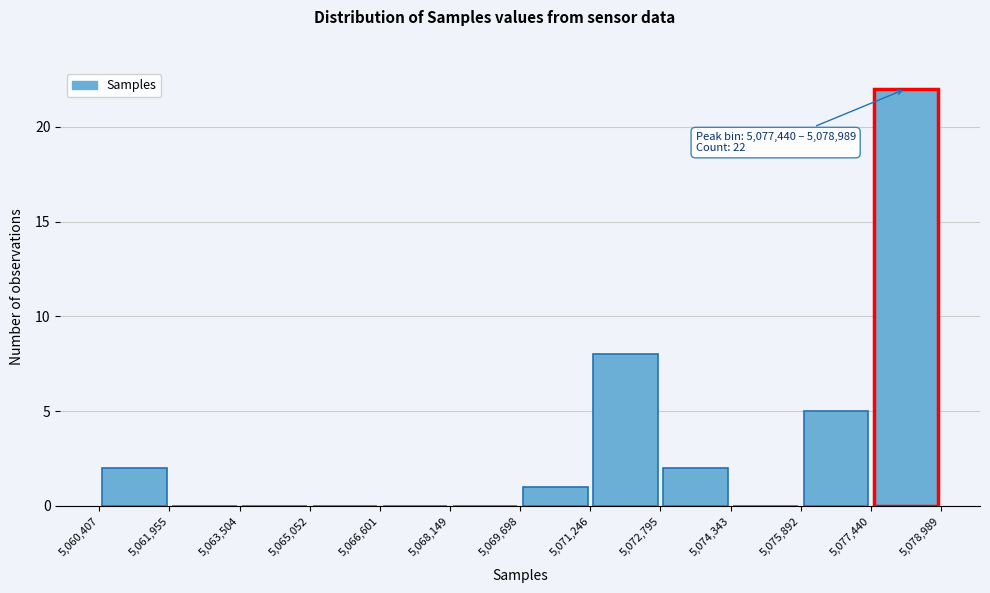

Over which range of the x-axis is the bar tallest?

5,077,440 to 5,078,989